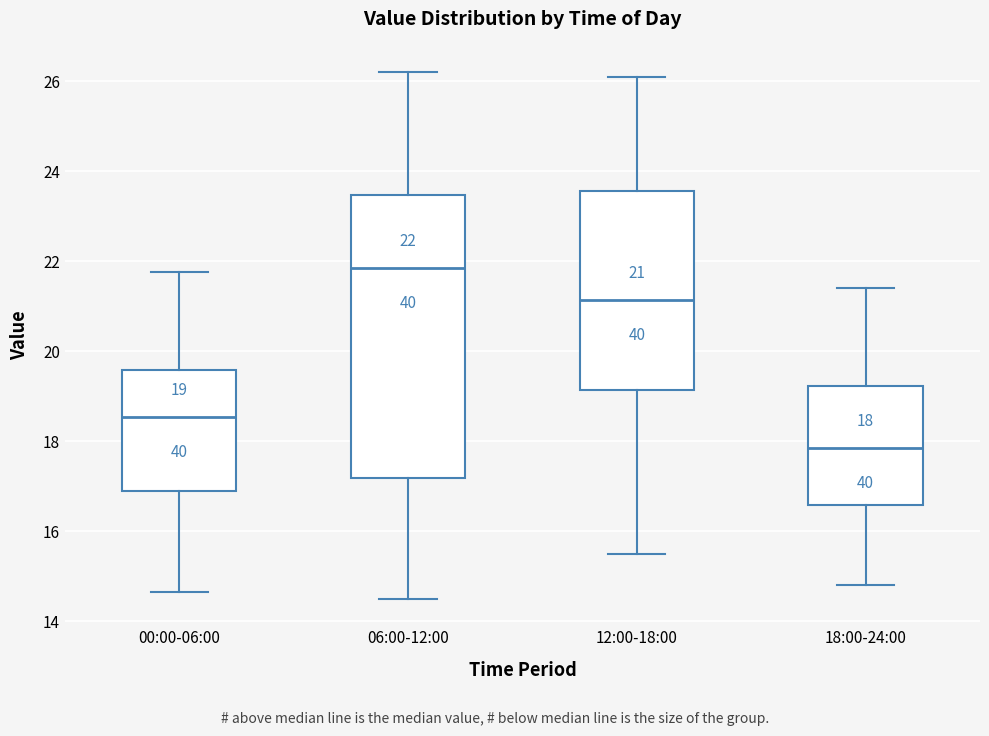

Which box is the tallest, from its lower edge to its upper edge?

06:00-12:00